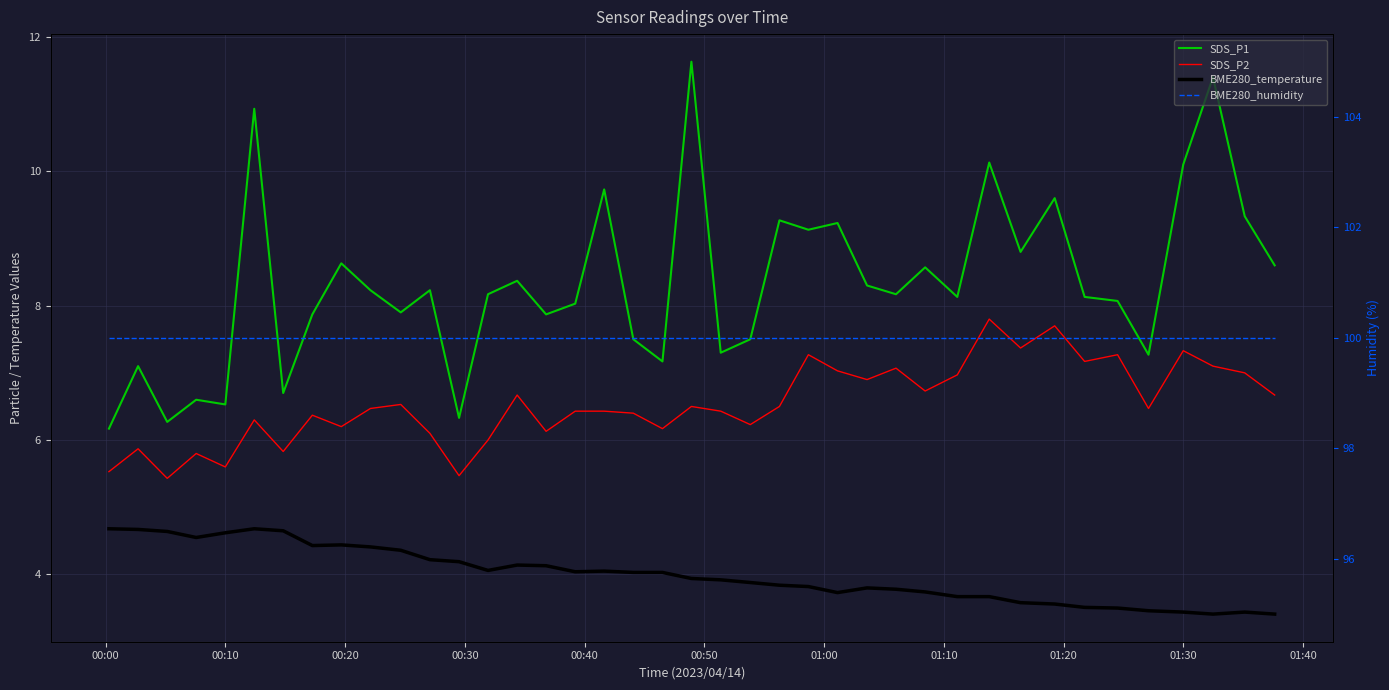

True or false: SDS_P1 and BME280_temperature intersect in this chart.

False